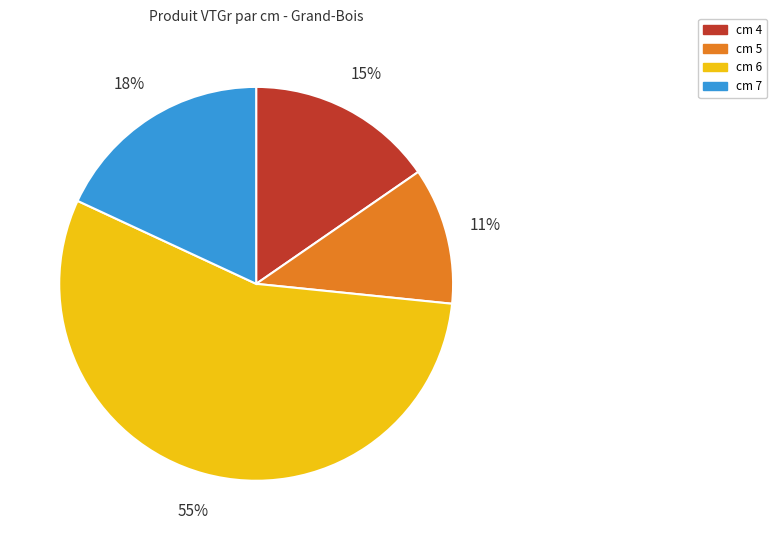

Is there any slice that represents more than half of the pie?

Yes